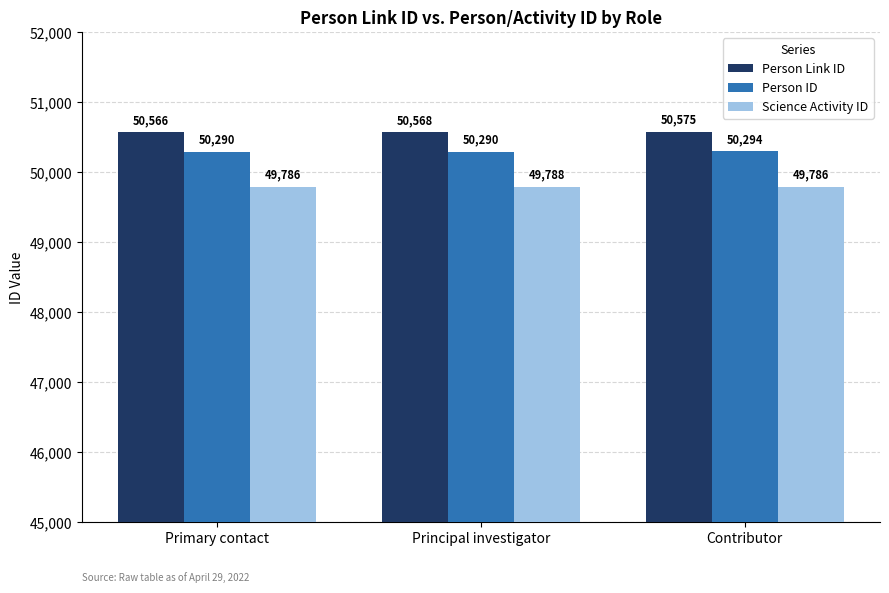

What is the label of the 1st bar from the left?

Primary contact